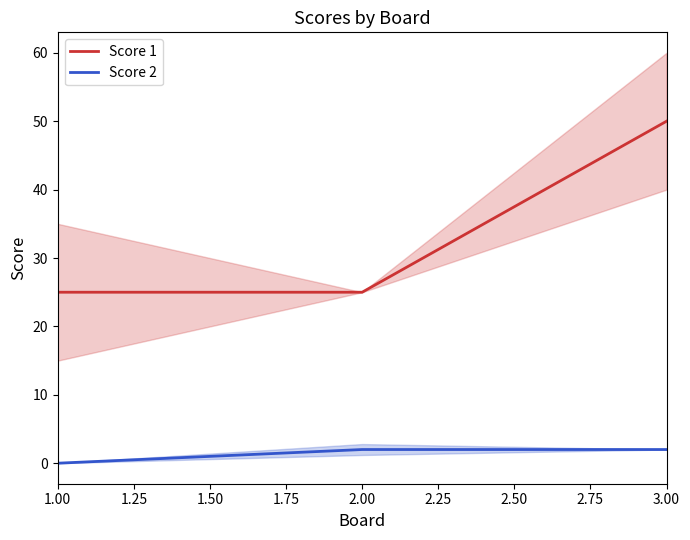

How many values in the Score 2 series are below 2?

1